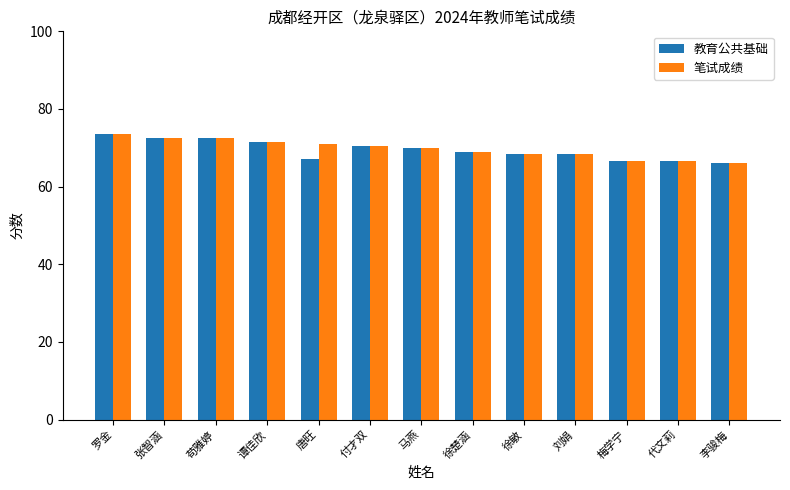

The value of 教育公共基础 at 刘娟 is 68.5. True or false?

True